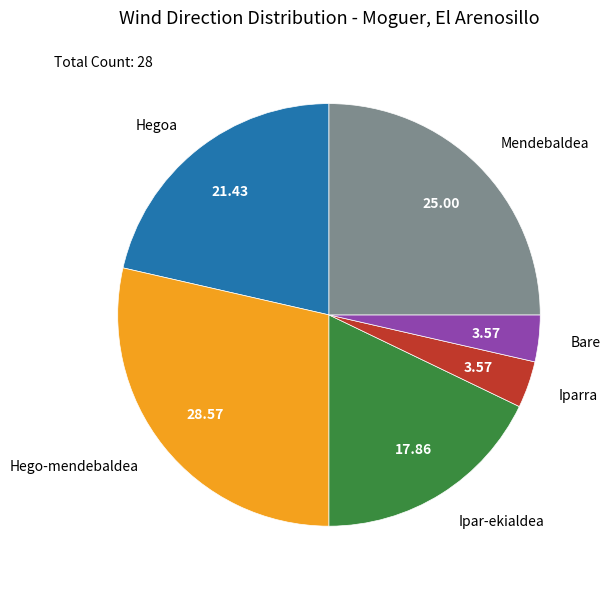

Is there a majority slice in this chart?

No